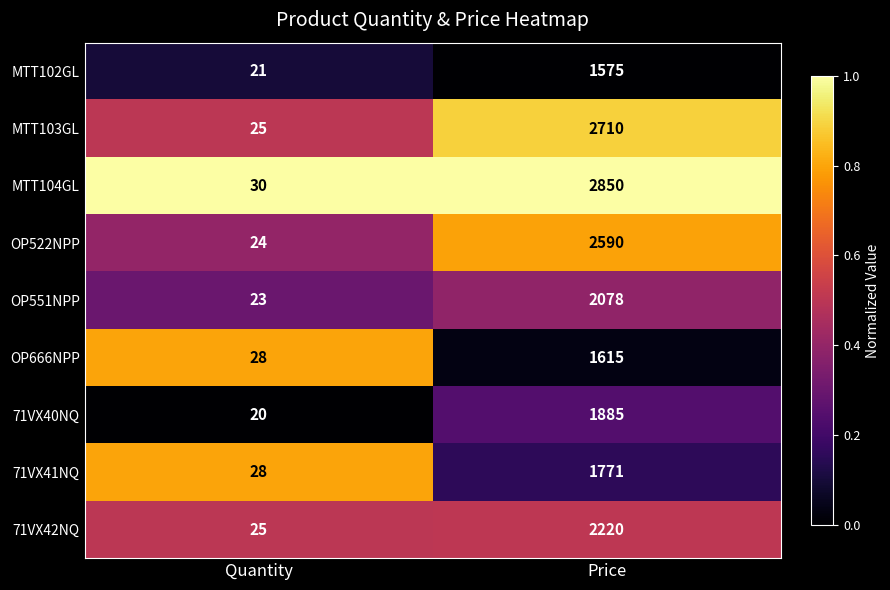

Rank the series at Price from highest to lowest value.

MTT104GL, MTT103GL, OP522NPP, 71VX42NQ, OP551NPP, 71VX40NQ, 71VX41NQ, OP666NPP, MTT102GL